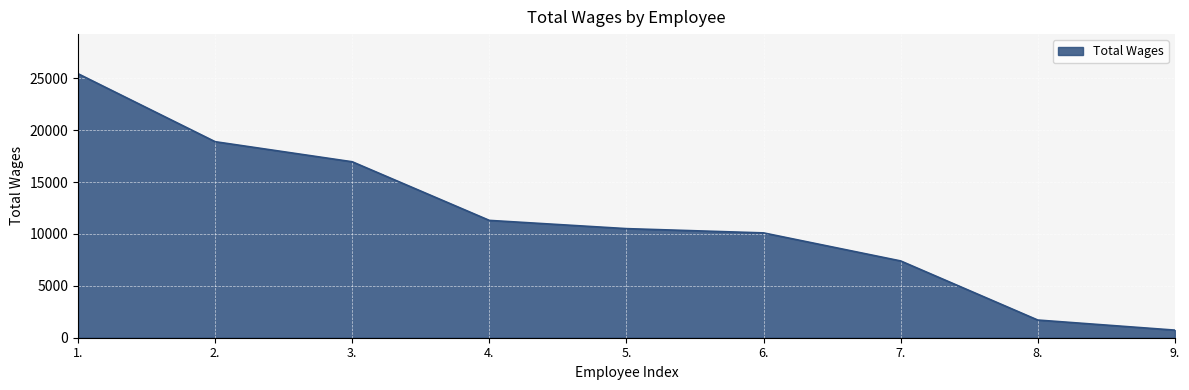

List the labels in order of value, smallest first.

9., 8., 7., 6., 5., 4., 3., 2., 1.